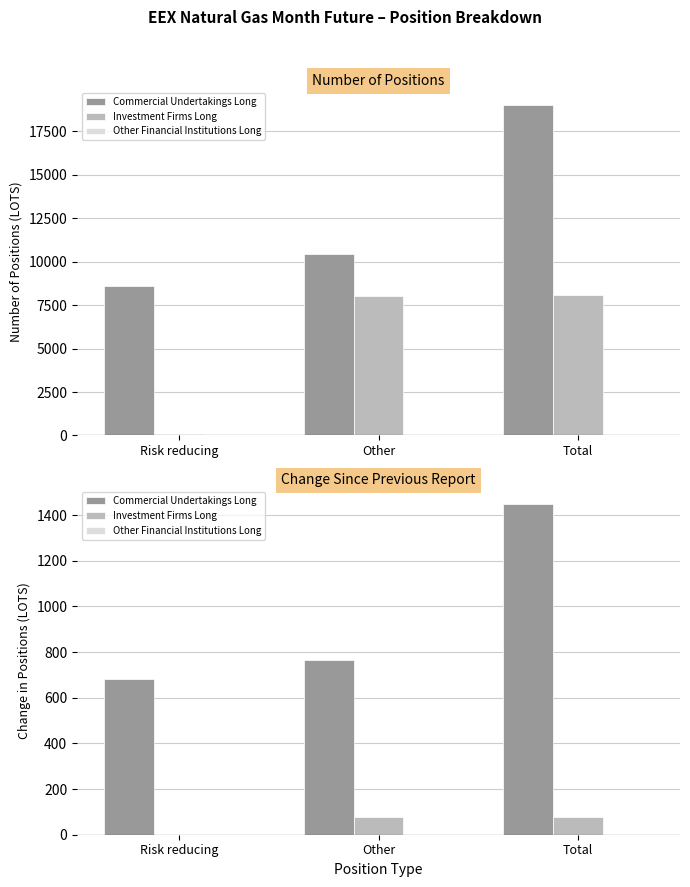

What is the label of the 2nd bar from the left?

Other